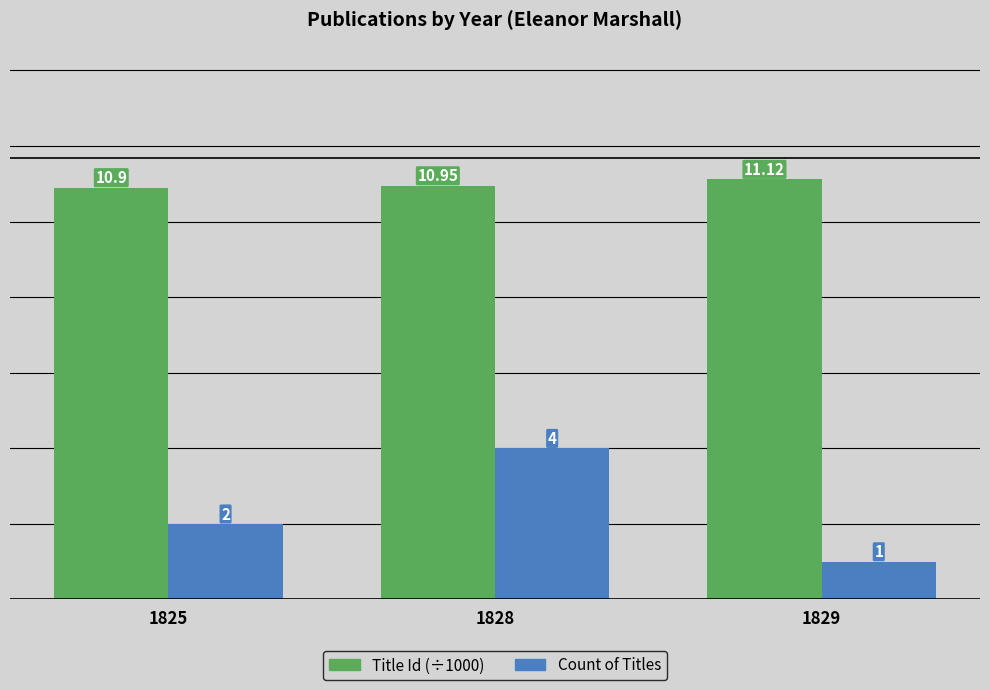

What is the value of the Count of Titles bar at the 1st from the left?

2.0